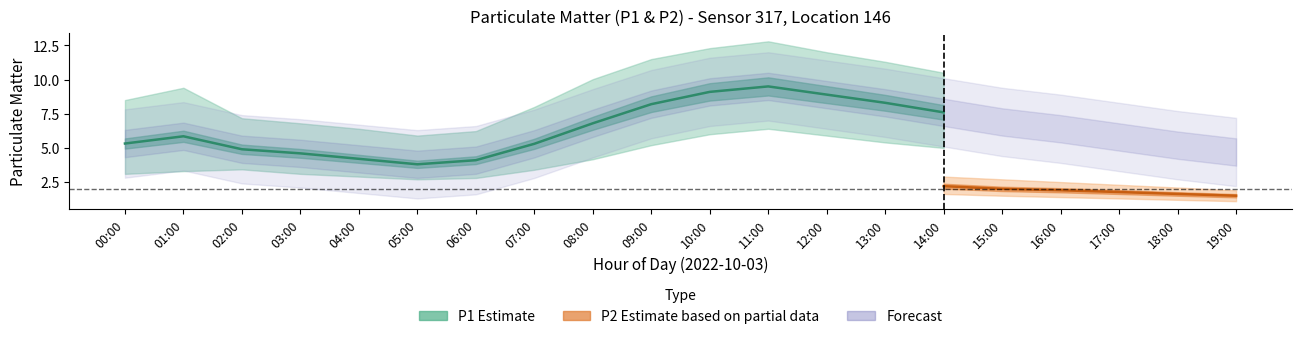

Does the chart display data point markers on the line(s)?

No